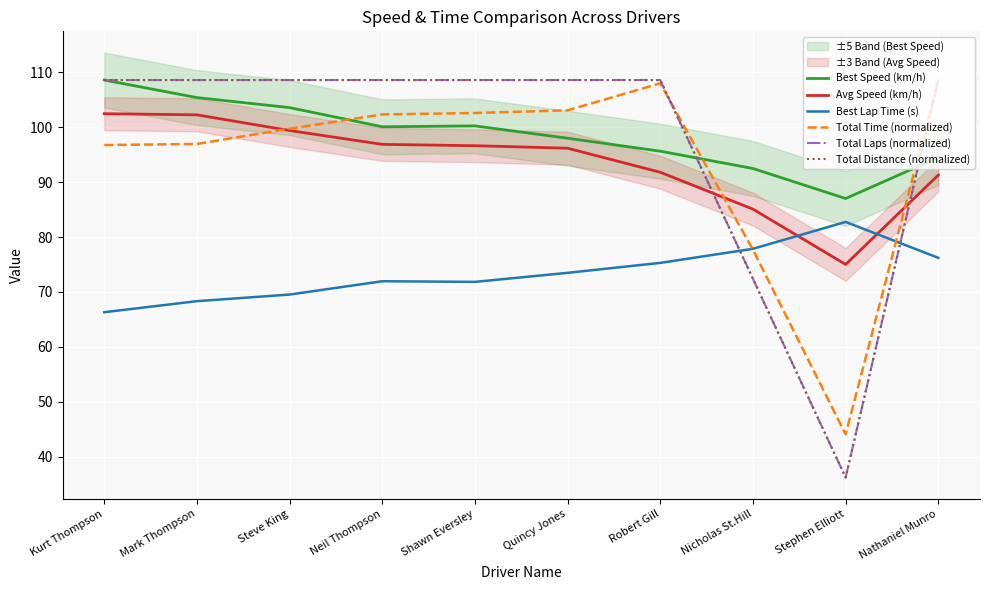

Reading left to right, extract all data points from this chart.

Best Speed (km/h): Kurt Thompson=108.6	Mark Thompson=105.4	Steve King=103.6	Neil Thompson=100.1	Shawn Eversley=100.2	Quincy Jones=98.0	Robert Gill=95.6	Nicholas St.Hill=92.5	Stephen Elliott=87.0	Nathaniel Munro=94.5
Avg Speed (km/h): Kurt Thompson=102.5	Mark Thompson=102.3	Steve King=99.4	Neil Thompson=96.9	Shawn Eversley=96.6	Quincy Jones=96.2	Robert Gill=91.8	Nicholas St.Hill=85.1	Stephen Elliott=75.0	Nathaniel Munro=91.3
Best Lap Time (s): Kurt Thompson=66.3	Mark Thompson=68.3	Steve King=69.5	Neil Thompson=71.9	Shawn Eversley=71.8	Quincy Jones=73.5	Robert Gill=75.3	Nicholas St.Hill=77.9	Stephen Elliott=82.7	Nathaniel Munro=76.2
Total Time (normalized): Kurt Thompson=96.8	Mark Thompson=96.9	Steve King=99.7	Neil Thompson=102.3	Shawn Eversley=102.6	Quincy Jones=103.1	Robert Gill=108.0	Nicholas St.Hill=77.7	Stephen Elliott=44.1	Nathaniel Munro=108.6
Total Laps (normalized): Kurt Thompson=108.6	Mark Thompson=108.6	Steve King=108.6	Neil Thompson=108.6	Shawn Eversley=108.6	Quincy Jones=108.6	Robert Gill=108.6	Nicholas St.Hill=72.4	Stephen Elliott=36.2	Nathaniel Munro=108.6
Total Distance (normalized): Kurt Thompson=108.6	Mark Thompson=108.6	Steve King=108.6	Neil Thompson=108.6	Shawn Eversley=108.6	Quincy Jones=108.6	Robert Gill=108.6	Nicholas St.Hill=72.4	Stephen Elliott=36.2	Nathaniel Munro=108.6